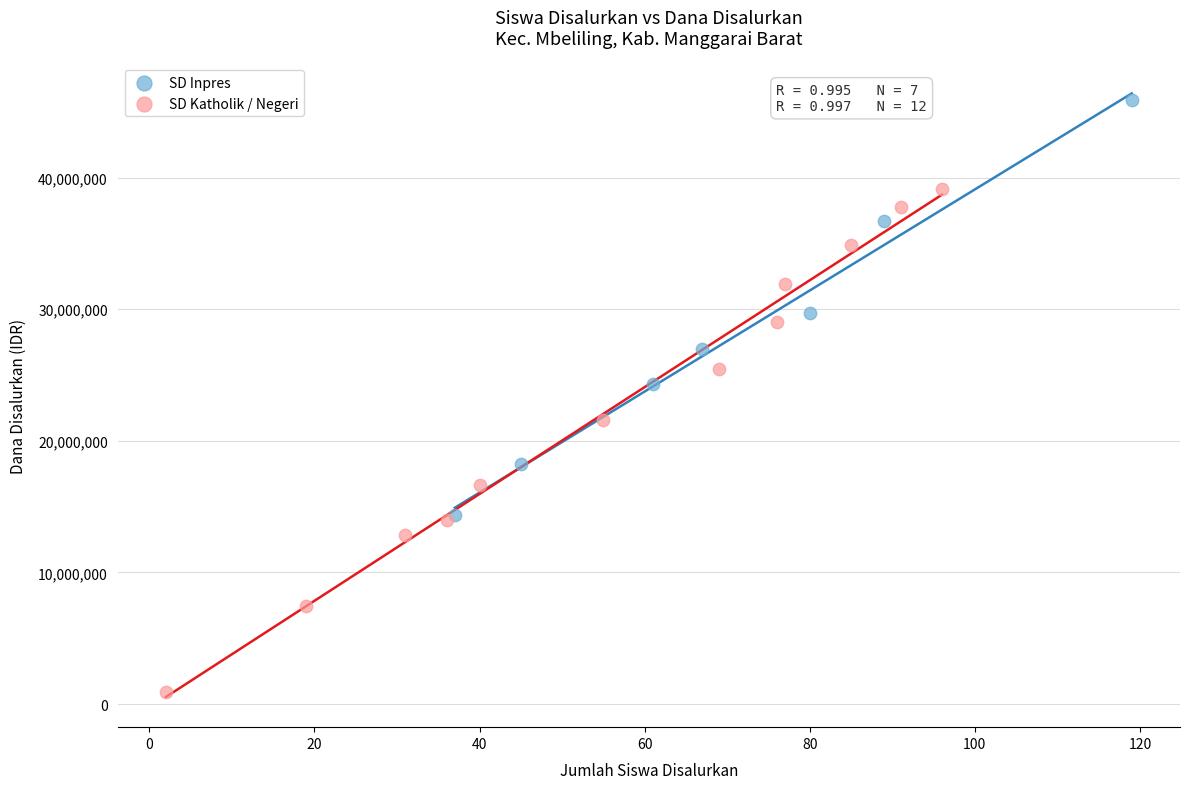

Which series has the widest spread of Y values?

SD Katholik / Negeri